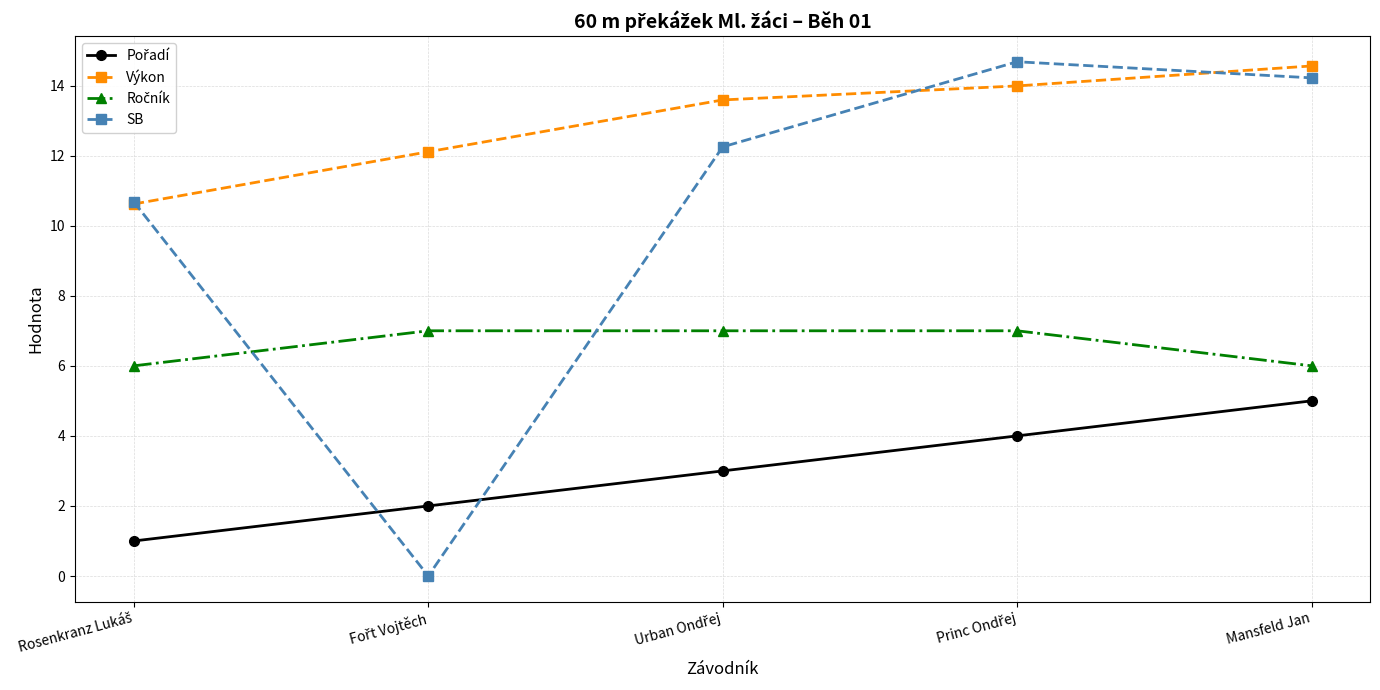

True or false: Výkon has a value of 23.3 at Mansfeld Jan.

False